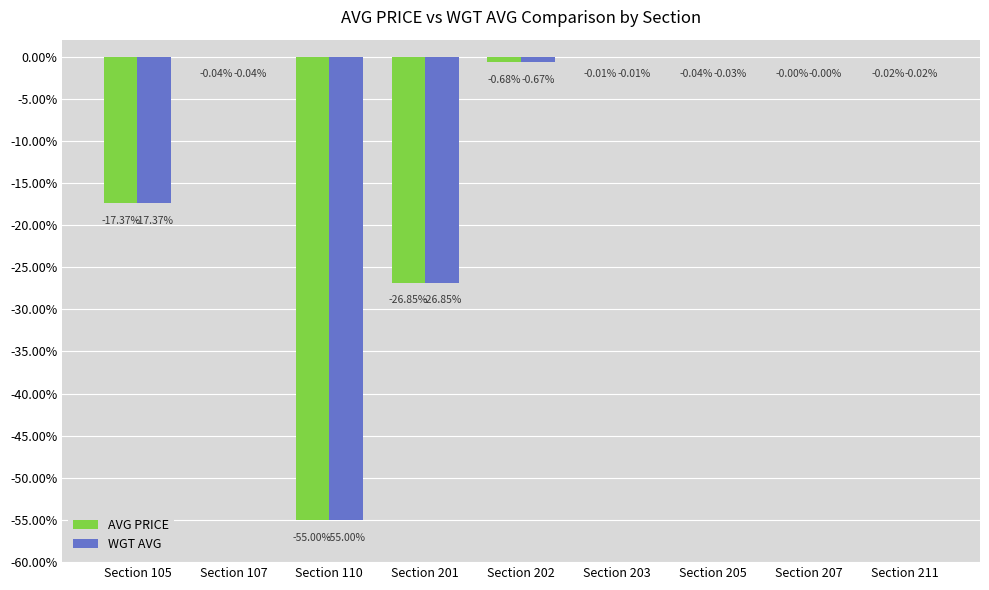

What is the total value across all series at Section 202?

-1.4